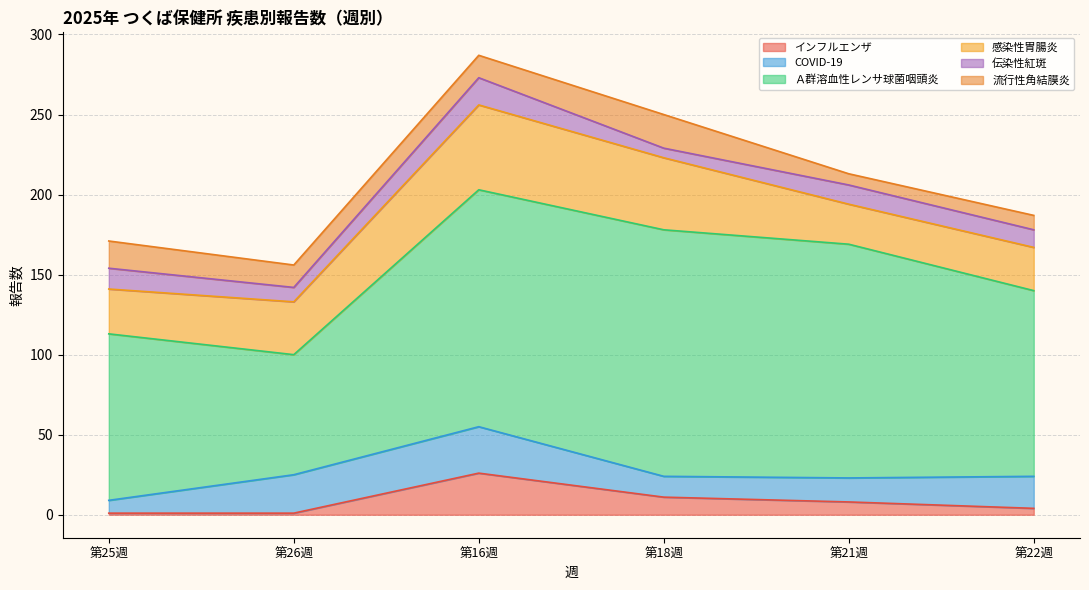

Is the value of インフルエンザ at 18 greater than the value of 流行性角結膜炎 at 25?

No